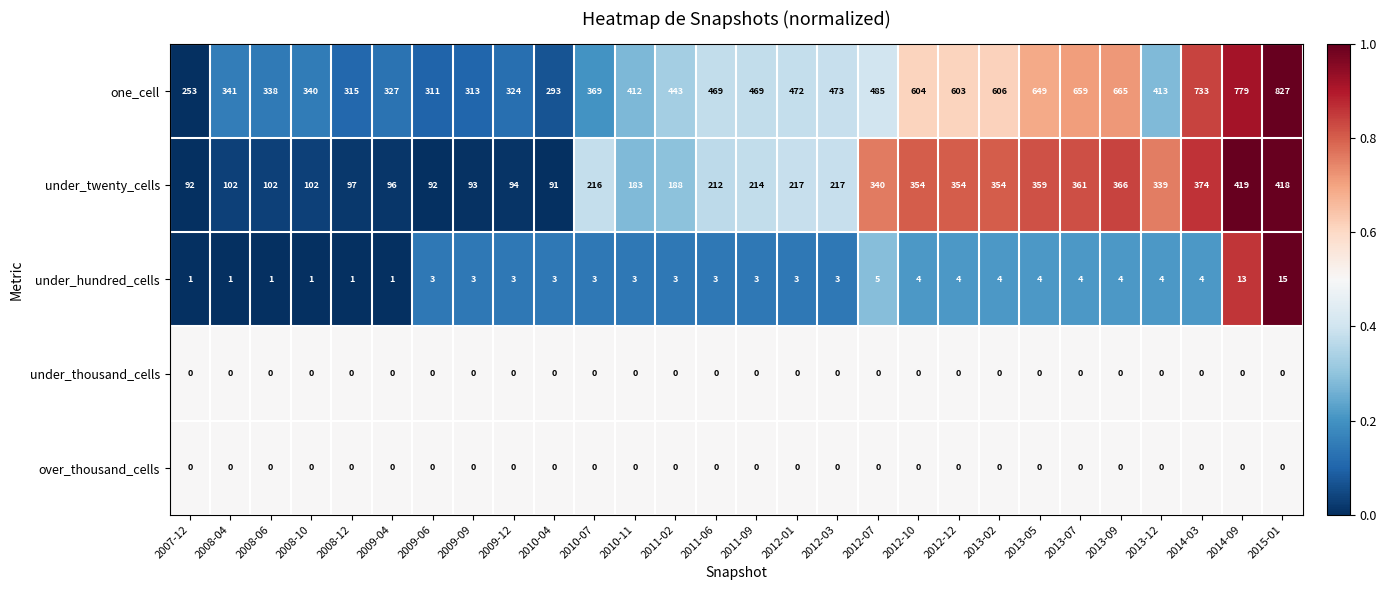

Which series changed the most between 2009-06 and 2010-04?

one_cell